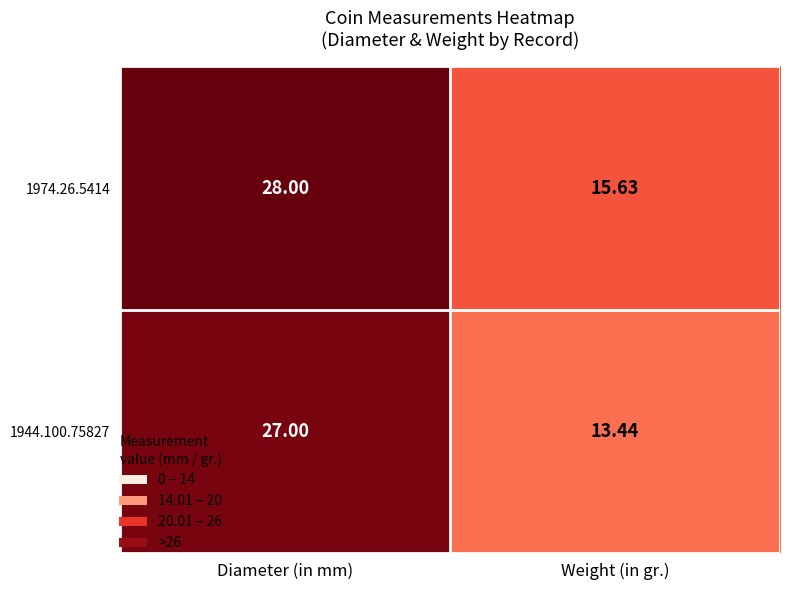

What is the difference between the highest and lowest values at Weight (in gr.)?

2.2